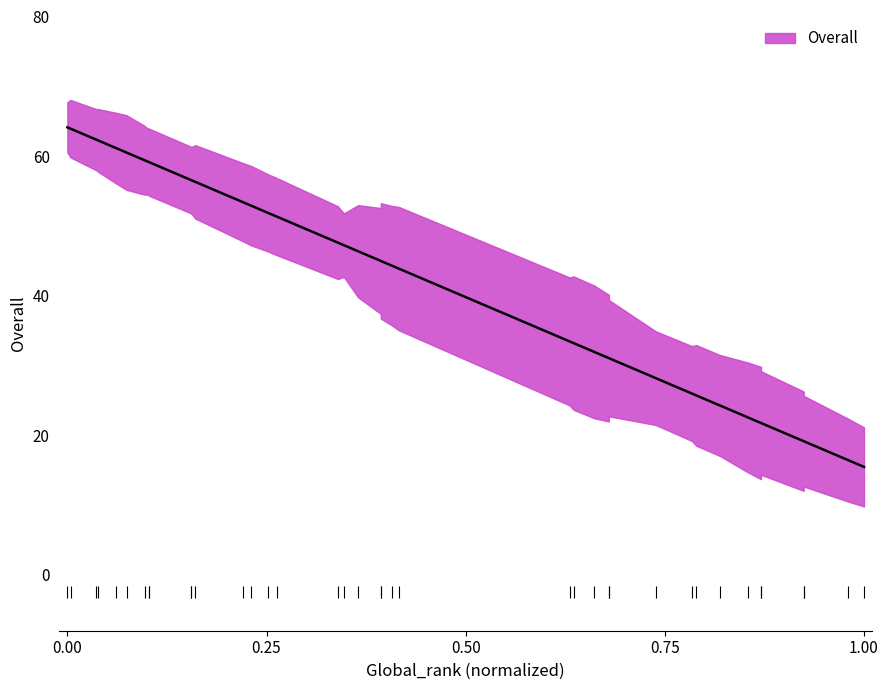

How many data points does each series have?

39